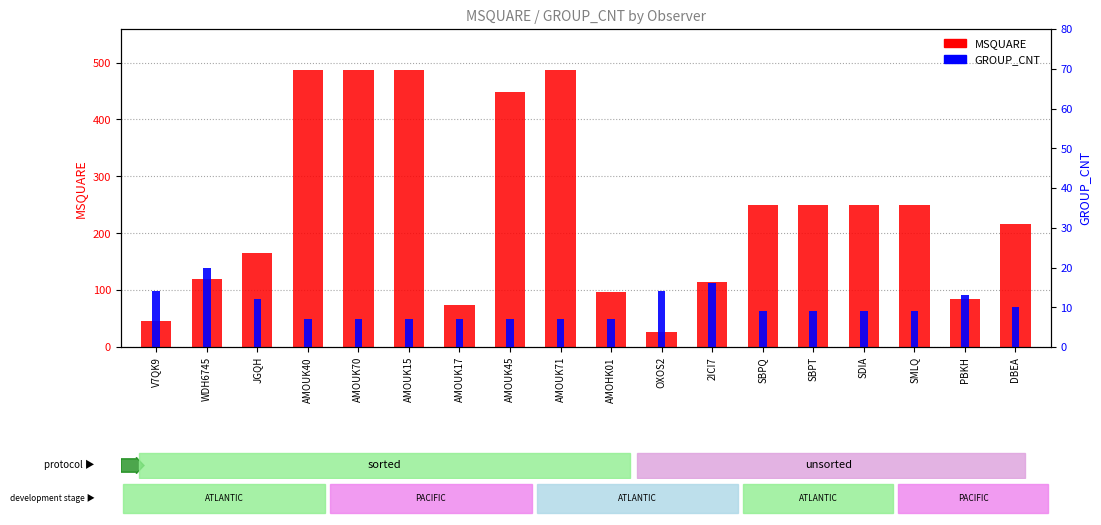

What is the lowest value of the MSQUARE series?

27